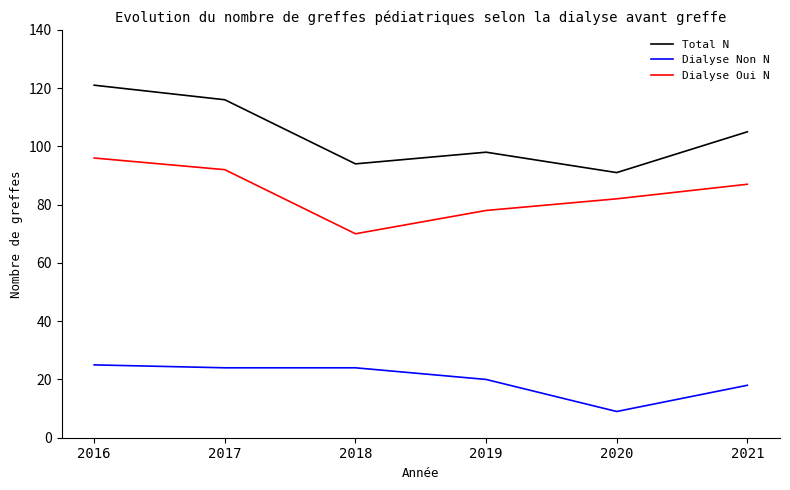

Which category has the lowest value in the Dialyse Non N series?

2020